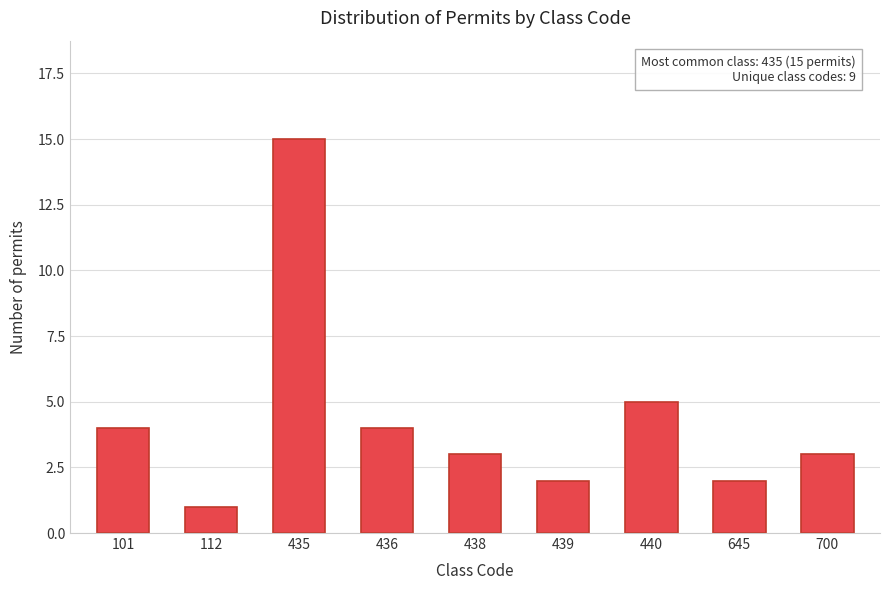

Reading left to right, transcribe all the data shown in this chart.

101=4	112=1	435=15	436=4	438=3	439=2	440=5	645=2	700=3